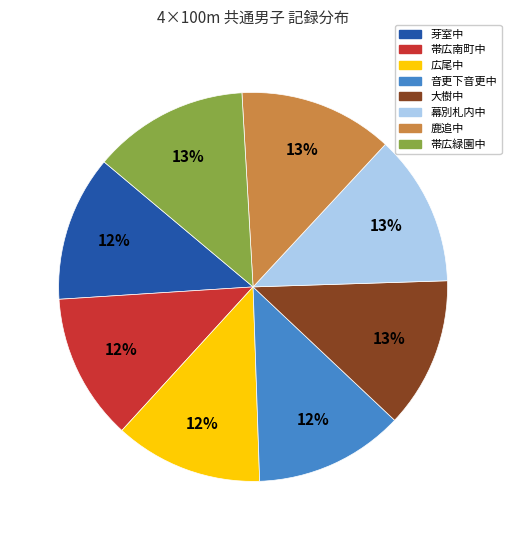

Do 帯広南町中 and 芽室中 together represent more than half of the pie?

No